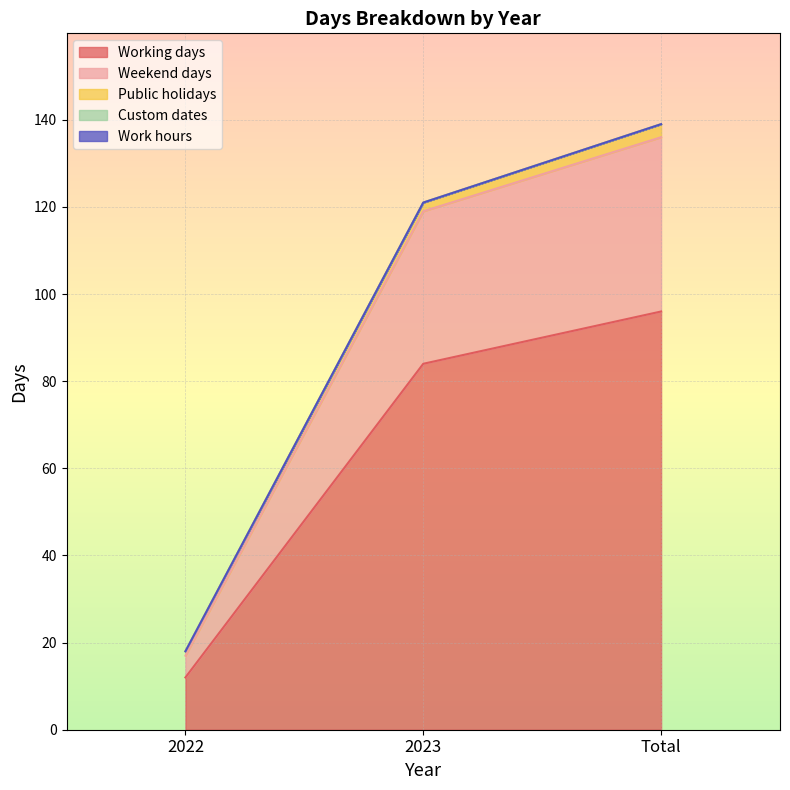

How many data points does each series have?

3